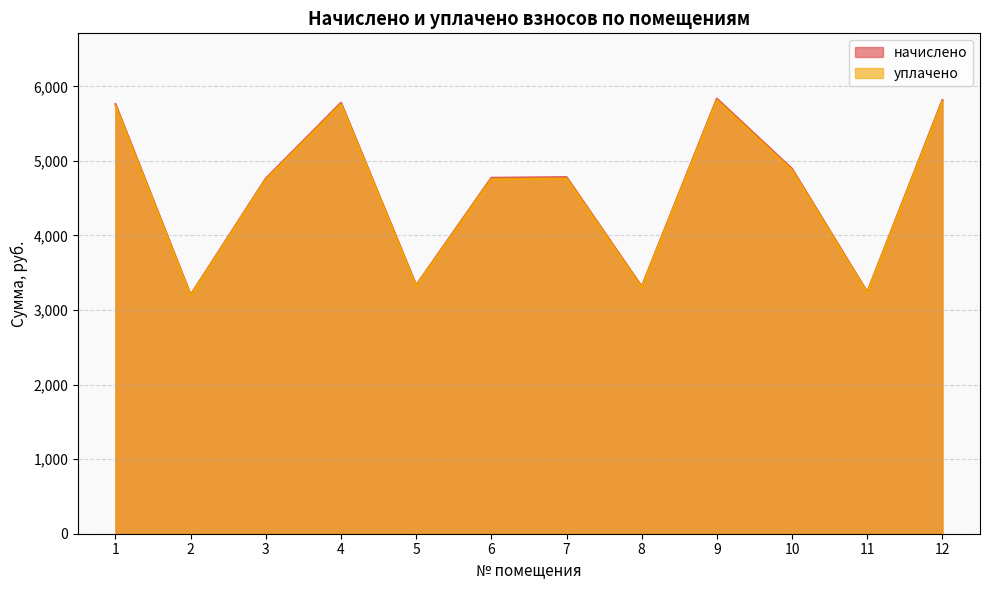

At which category does уплачено reach its first local peak?

4